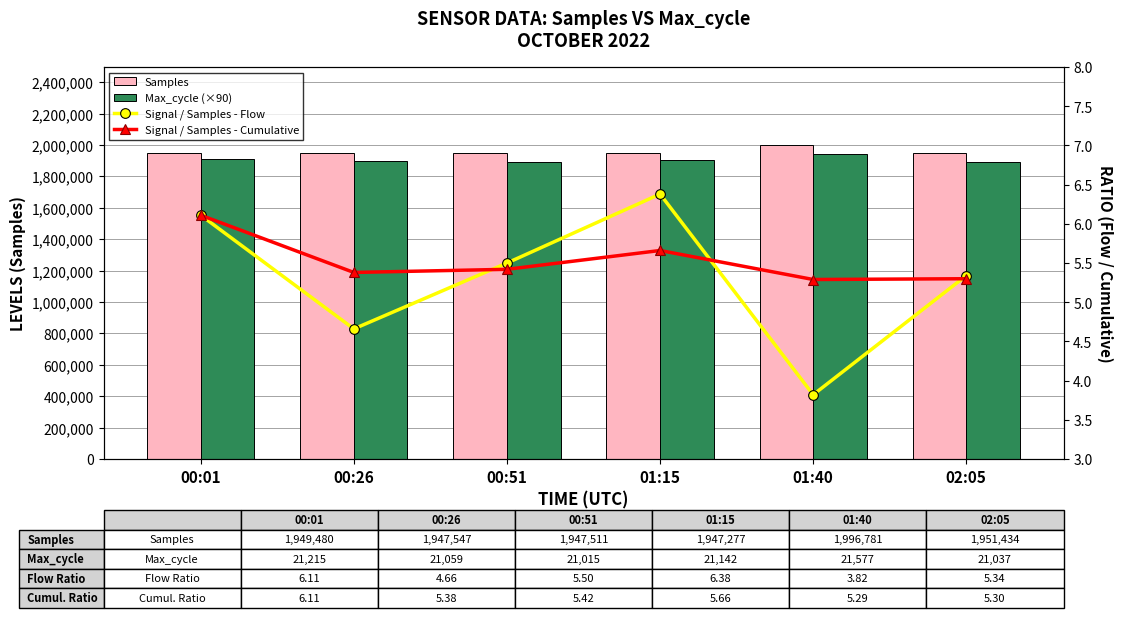

Rank the categories by Max_cycle (×90) value from lowest to highest.

00:51, 02:05, 00:26, 01:15, 00:01, 01:40